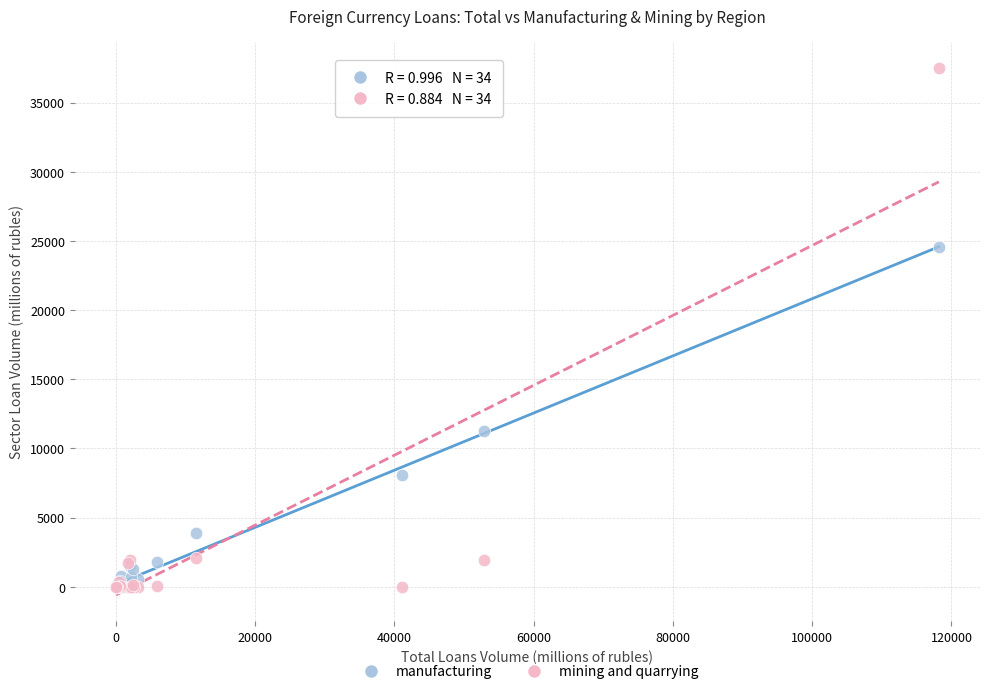

In the mining and quarrying series, what Y value is closest to 18751?

2048